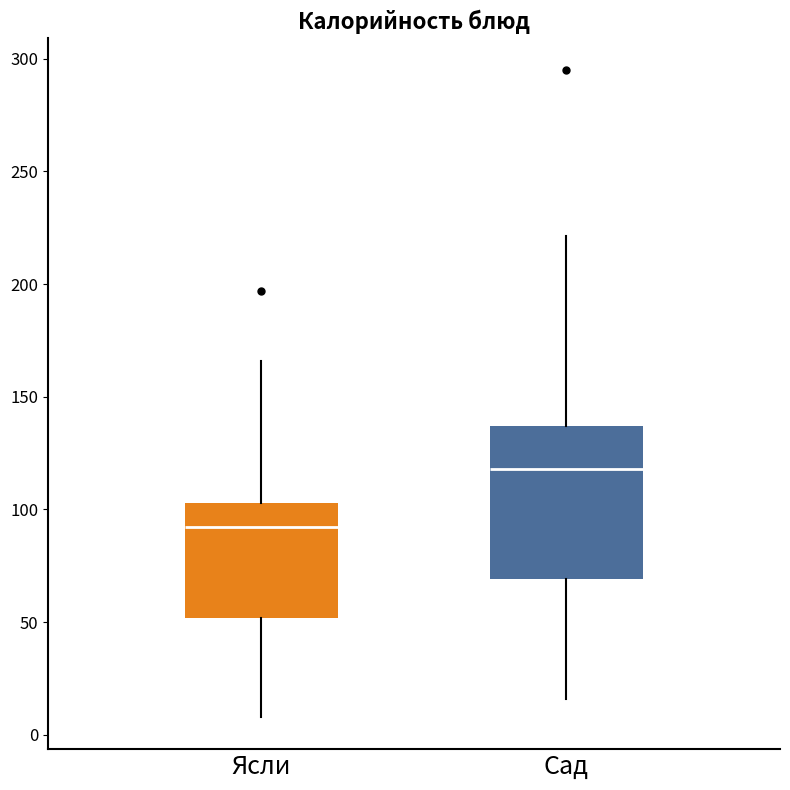

Comparing the boxes themselves (not the whiskers), which one is the tallest?

Сад